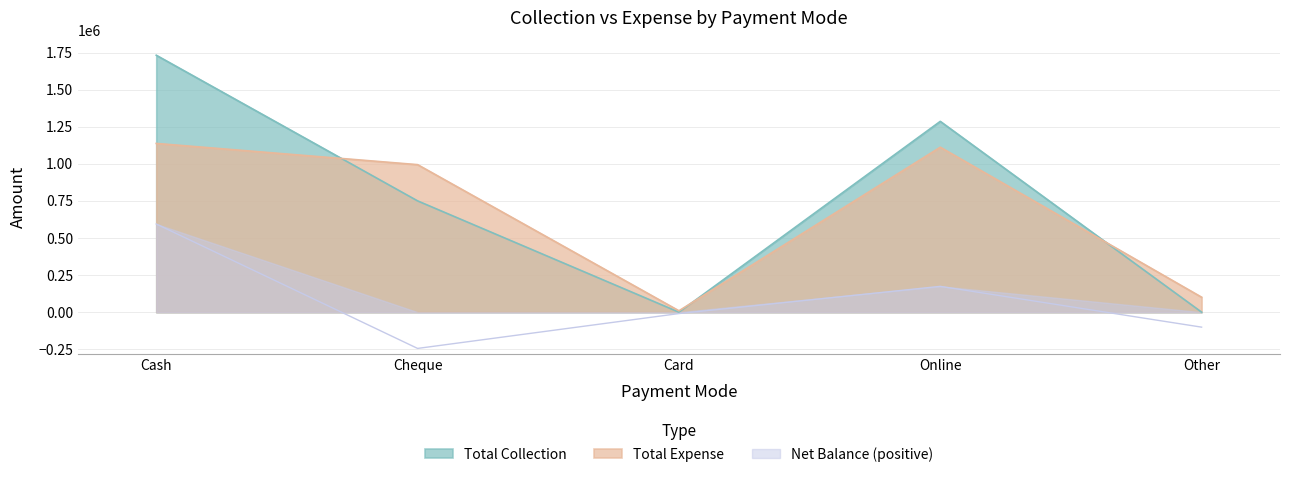

List the series in order of their peak value, lowest first.

Net Balance, Total Expense, Total Collection